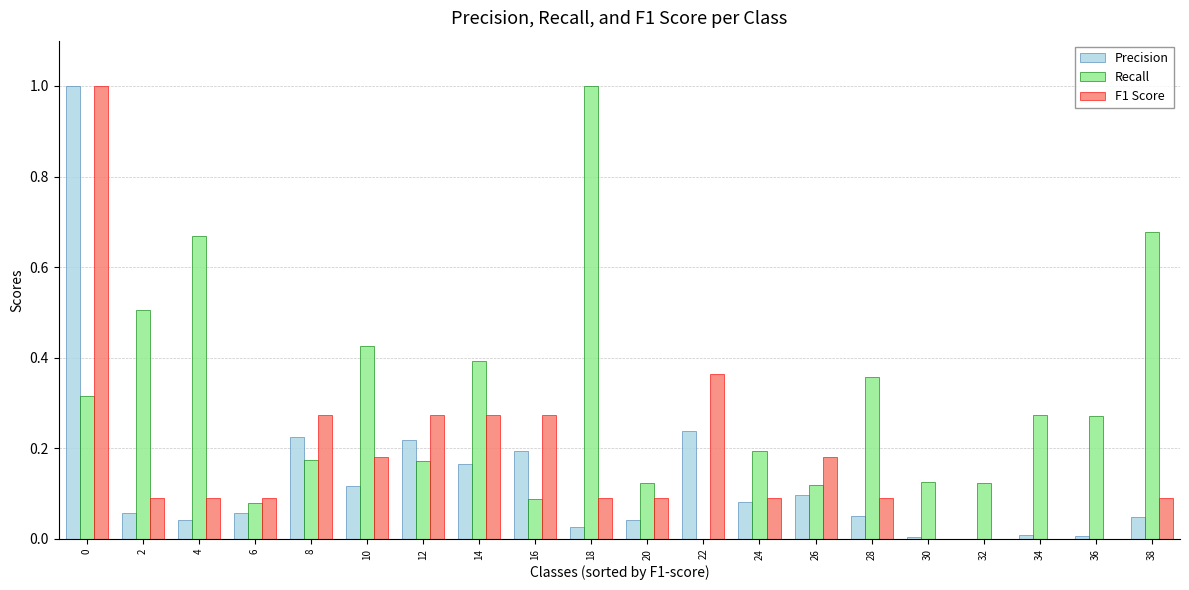

Count the number of data series in this chart.

3